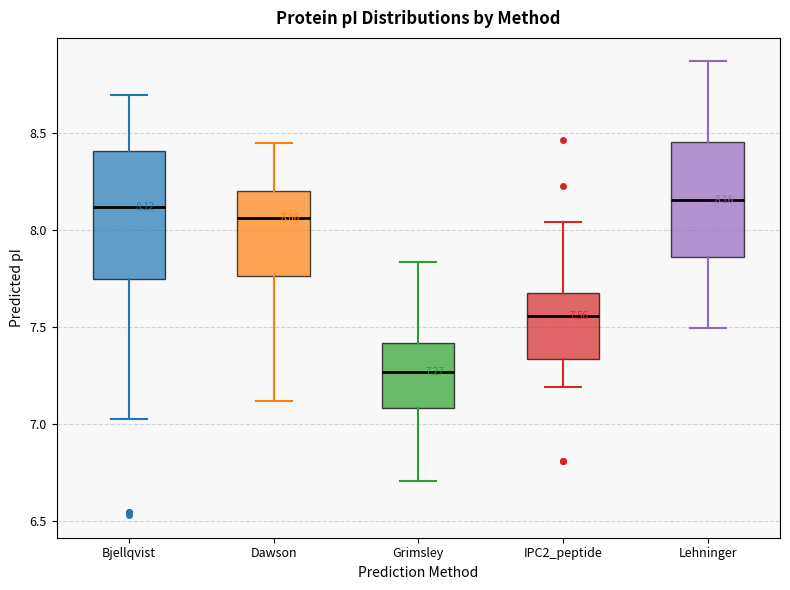

Which box is the tallest, from its lower edge to its upper edge?

Bjellqvist